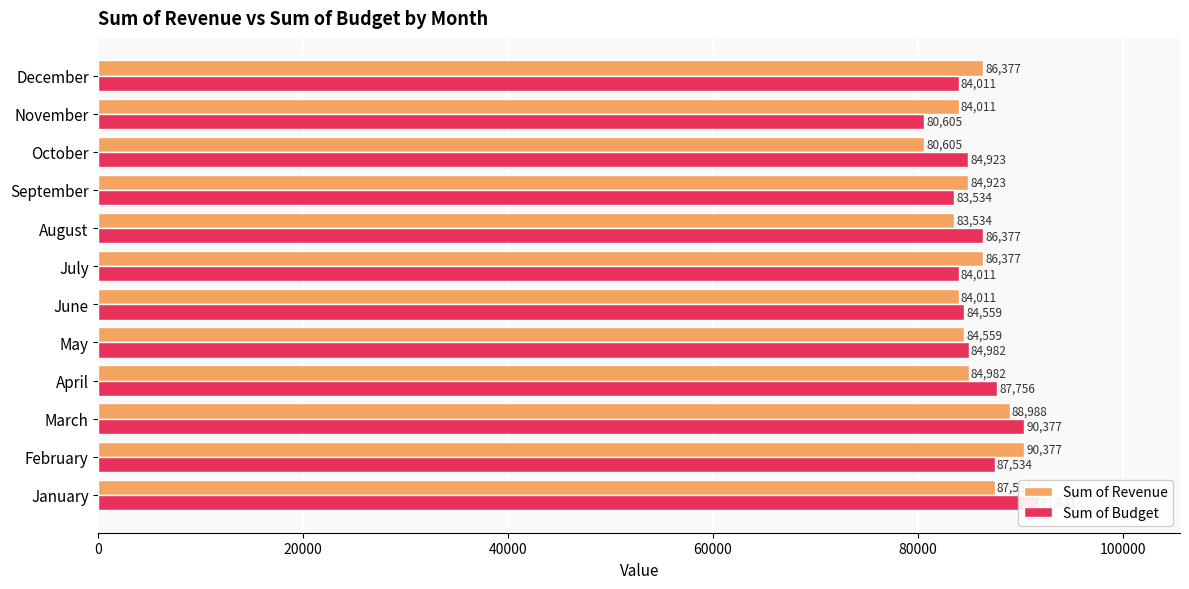

How many categories are shown in the chart?

12